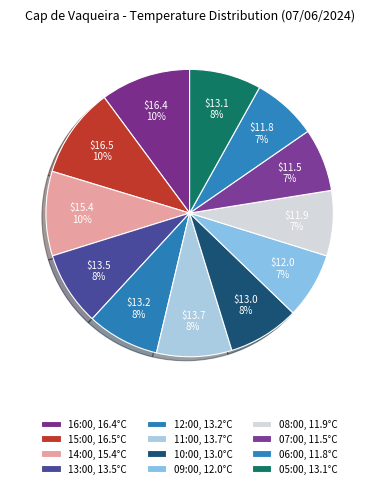

How many segments does this pie chart have?

12